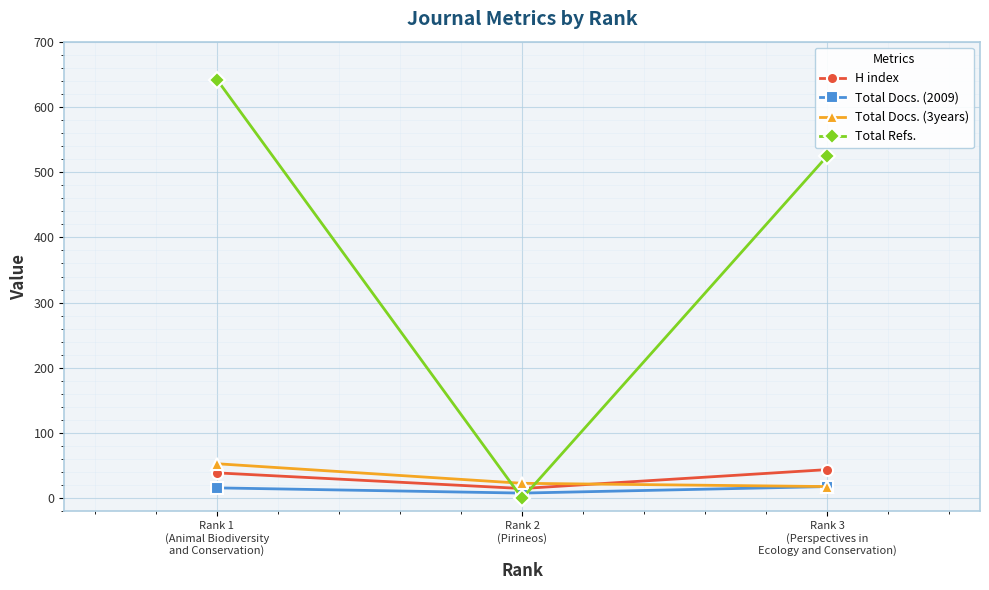

List the series in order of their peak value, highest first.

Total Refs., Total Docs. (3years), H index, Total Docs. (2009)